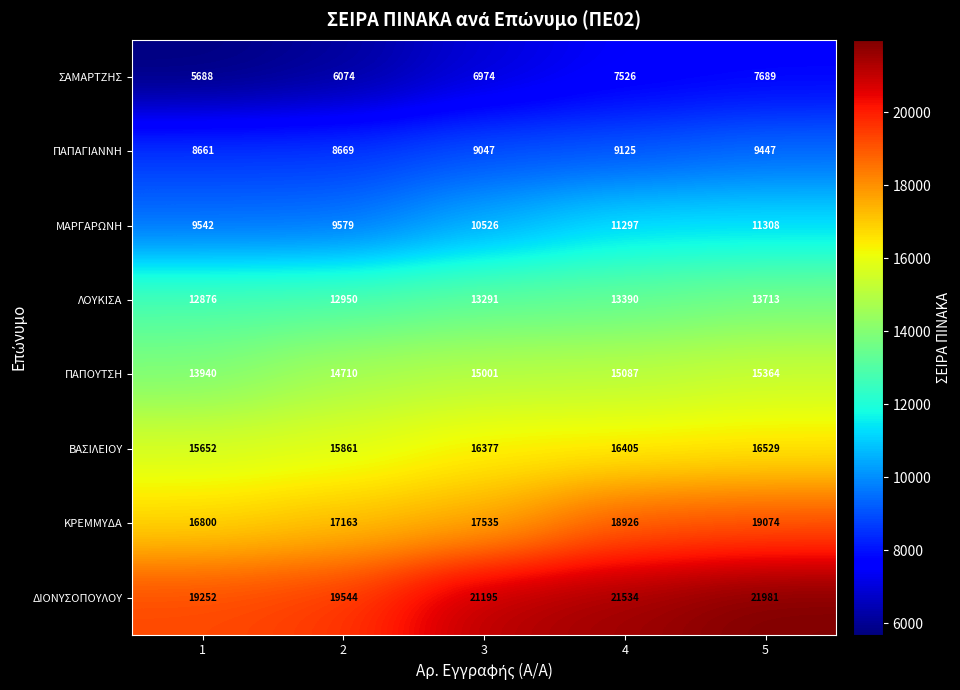

What is the highest value of the ΚΡΕΜΜΥΔΑ series?

19074